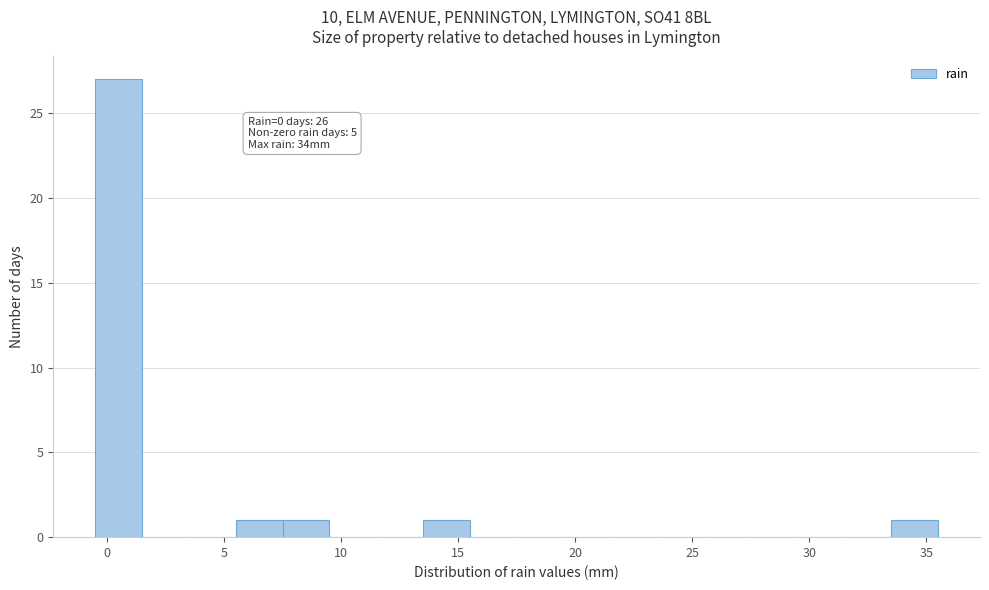

Over which range of the x-axis is the bar tallest?

-0.5 to 1.5